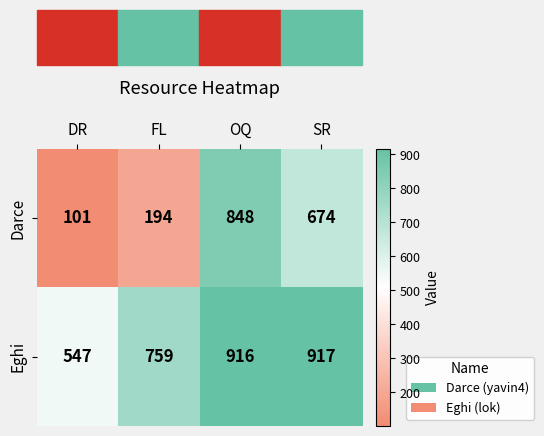

What value does the Darce series have at OQ, to the nearest 50?

850